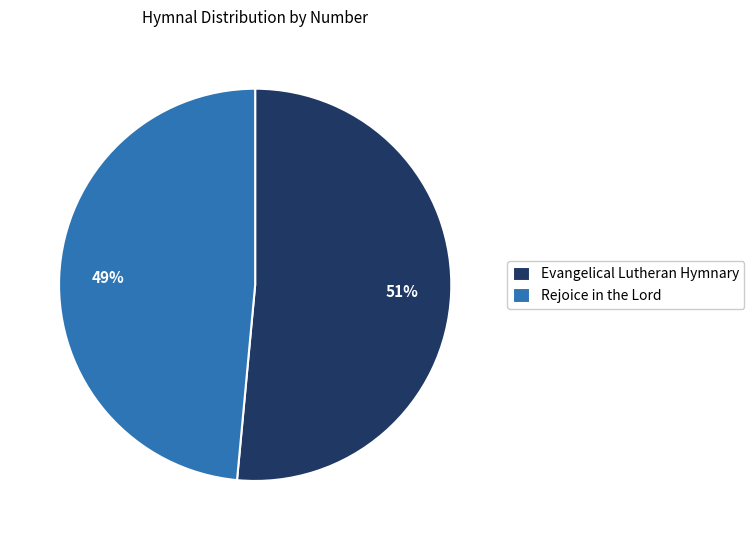

Between Evangelical Lutheran Hymnary and Rejoice in the Lord, which is larger?

Evangelical Lutheran Hymnary